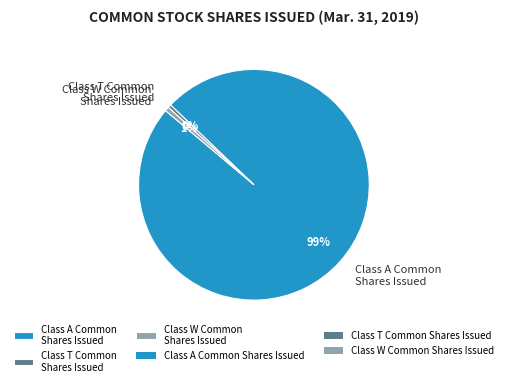

Which category accounts for the majority?

Class A Common Shares Issued